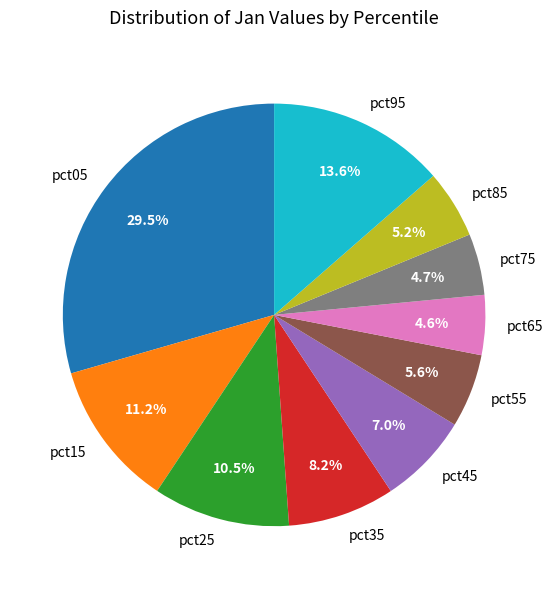

To the nearest percent, what percentage of the pie is pct95?

14%